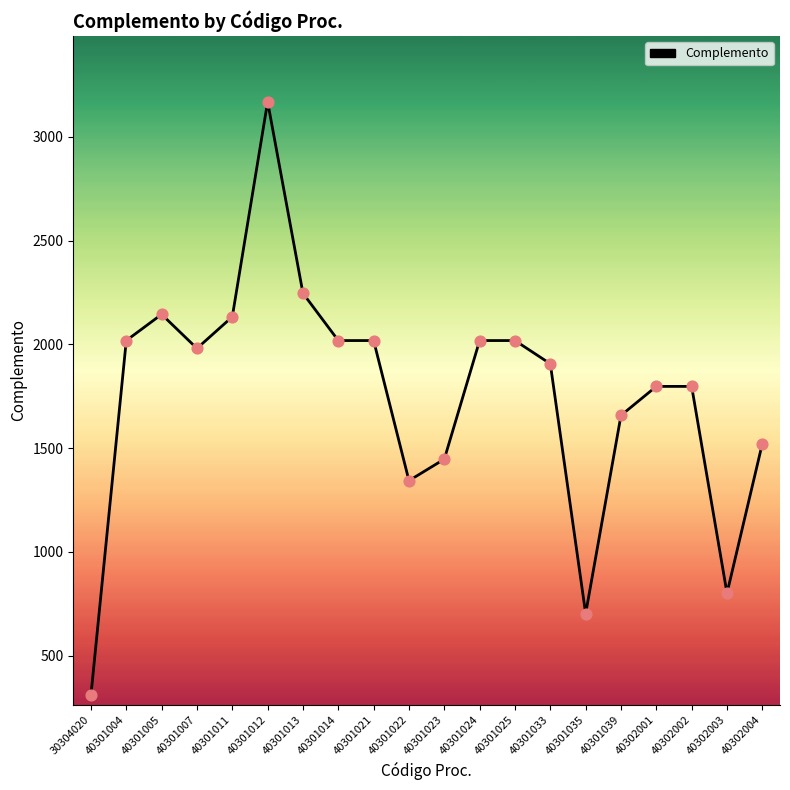

Which has a higher value, 40301011 or 40301013?

40301013